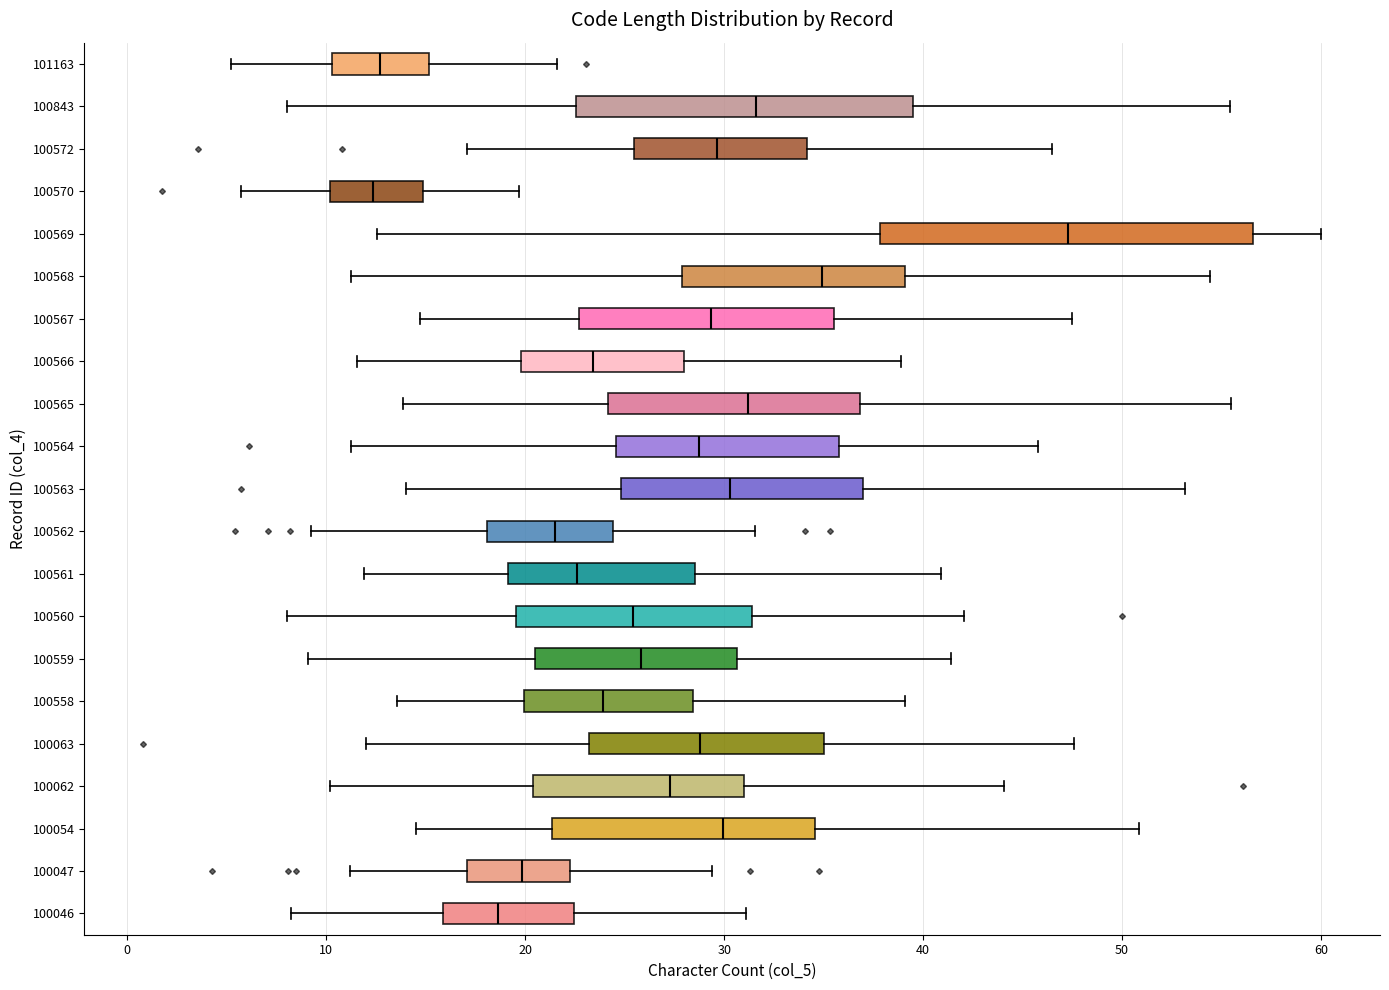

Where is the right edge of the box at y = 100567 on the x-axis? The values are not printed on the chart, so give them approximately, as read against the axis.

36